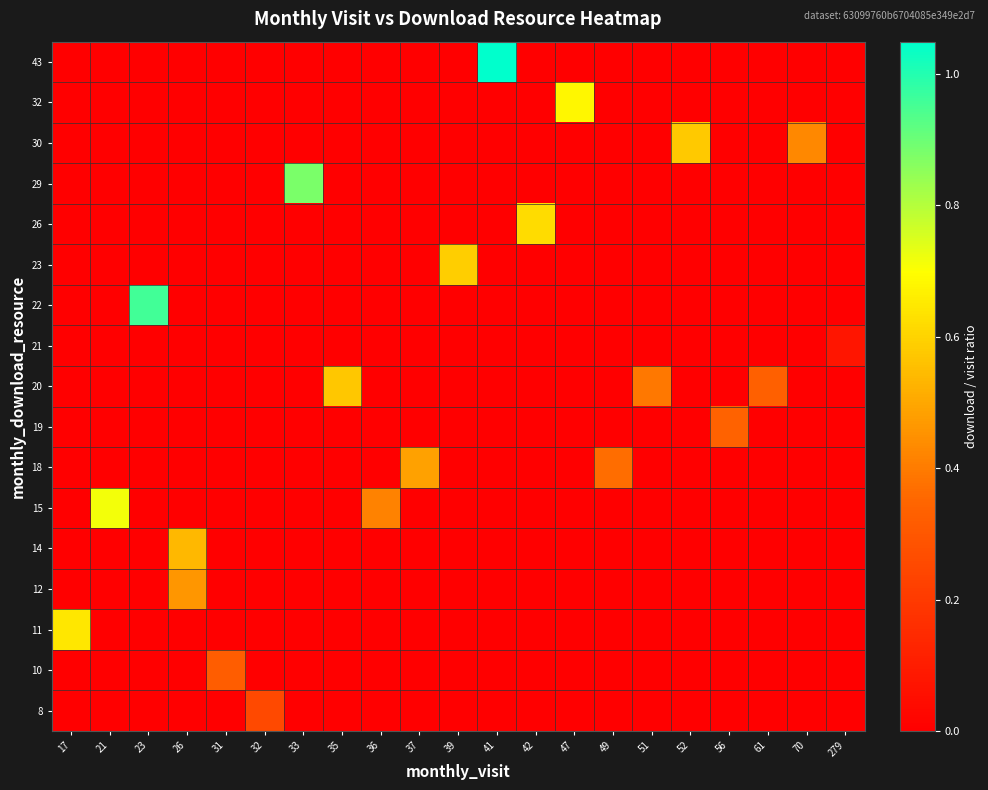

List the series in order of their peak value, lowest first.

21, 8, 10, 19, 12, 18, 14, 20, 30, 23, 26, 11, 32, 15, 29, 22, 43